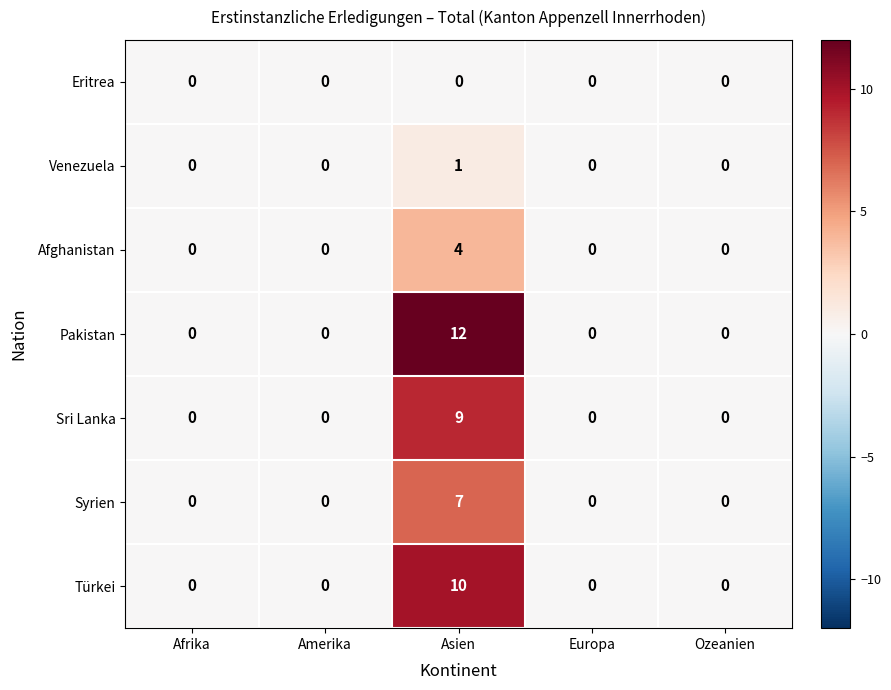

List the series in order of their peak value, highest first.

Pakistan, Türkei, Sri Lanka, Syrien, Afghanistan, Venezuela, Eritrea